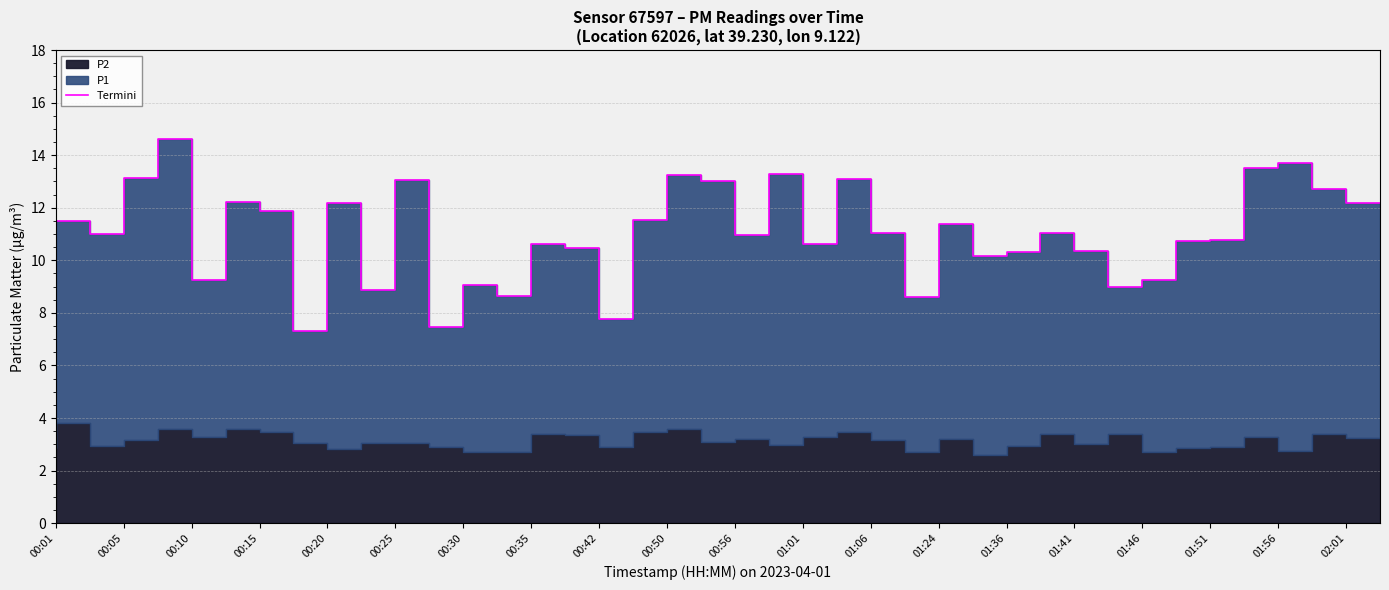

The chart shows a value of 9.9 at 00:20. True or false?

False